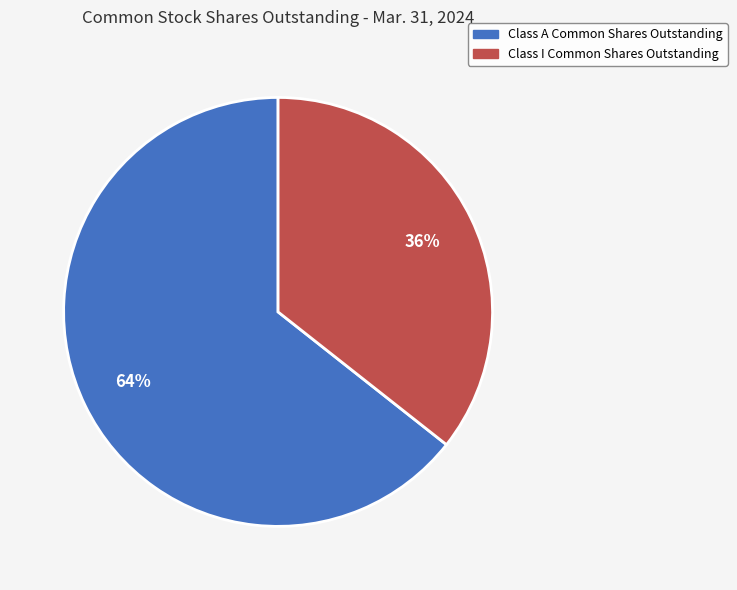

Combined, do Class I Common Shares Outstanding and Class A Common Shares Outstanding account for over 50%?

Yes